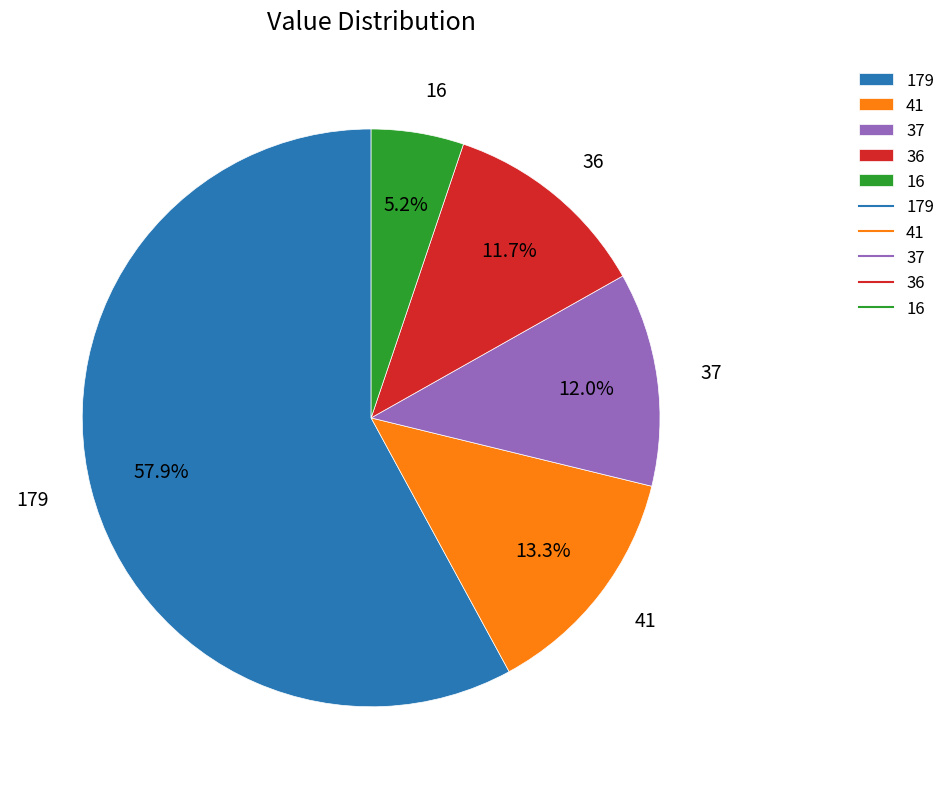

Which slice is the smallest?

16